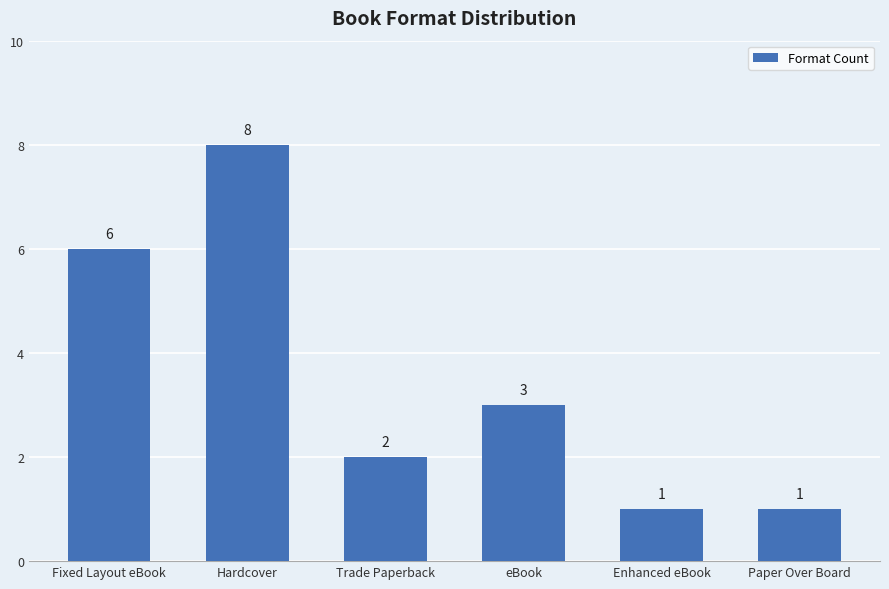

What position from the left is Paper Over Board?

6